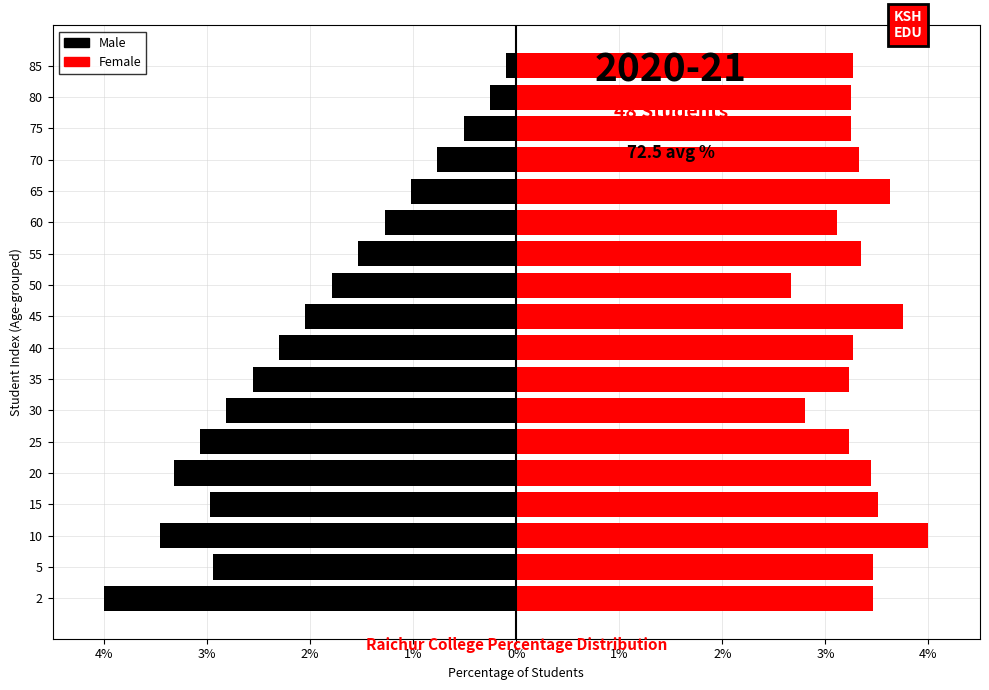

Which series has the largest range (max minus min)?

Male